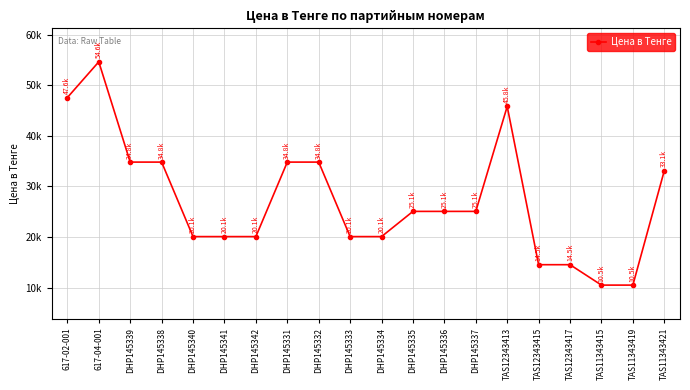

At which label is the value closest to 32573?

TAS11343421